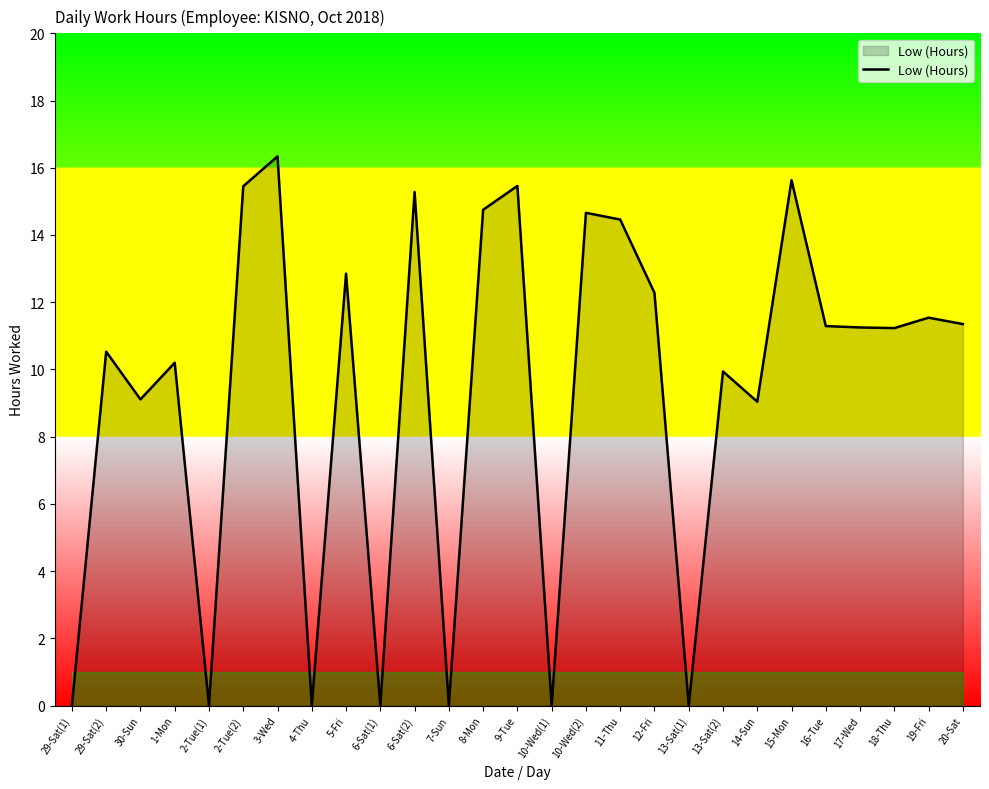

What position from the left is 14-Sun?

21